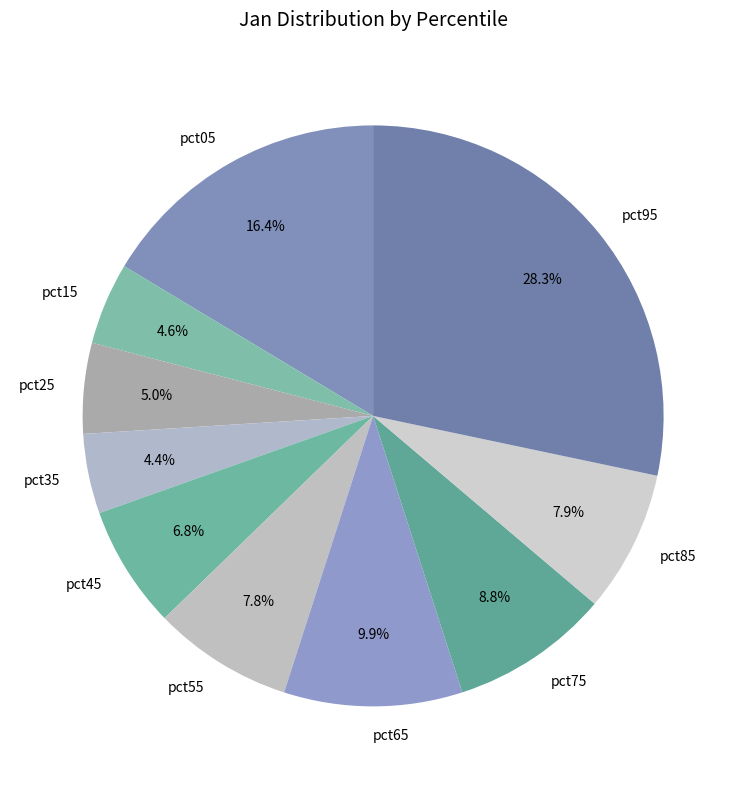

What is the total percentage of pct35 and pct15?

9.0%